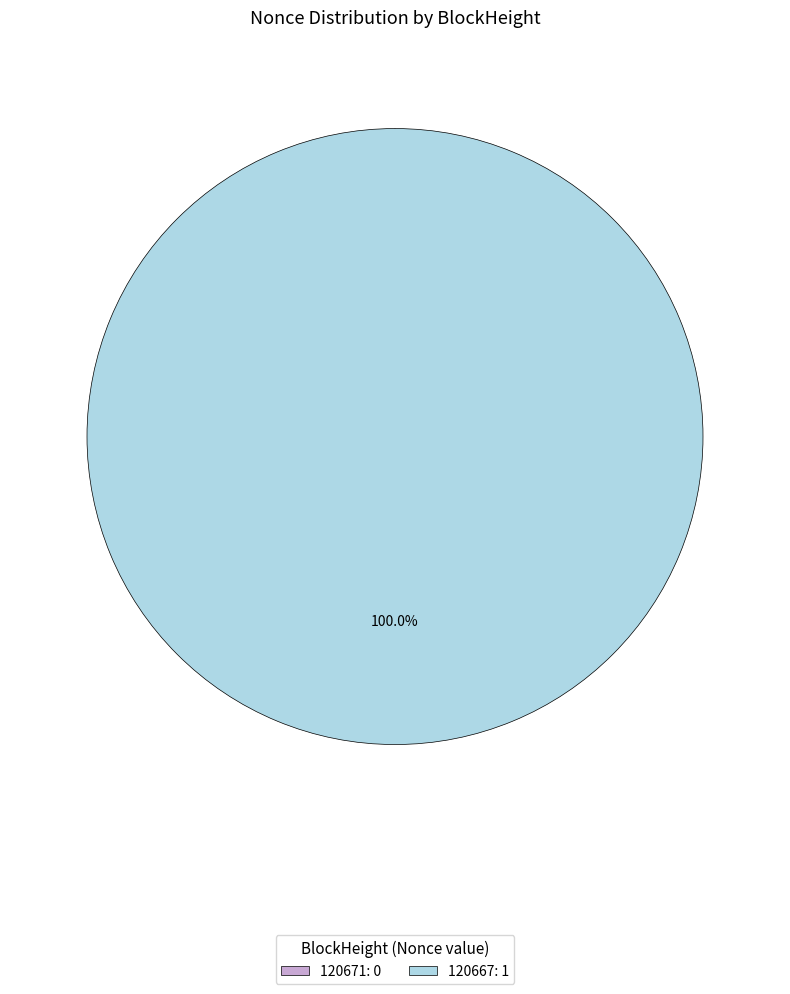

Rank the categories by value from lowest to highest.

120671, 120667